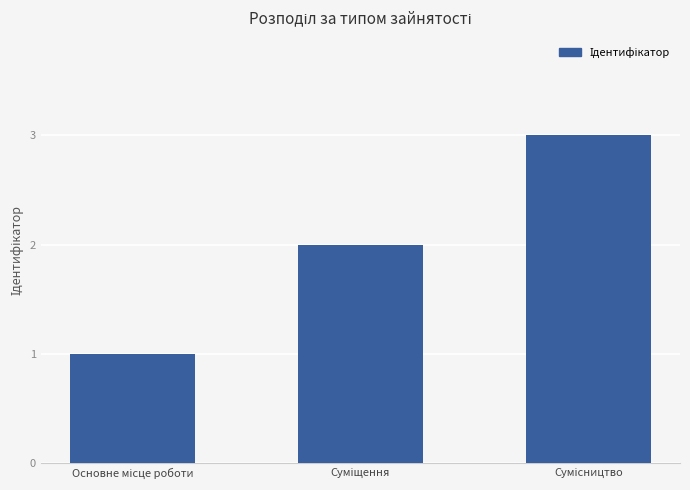

What is the sum of all values?

6